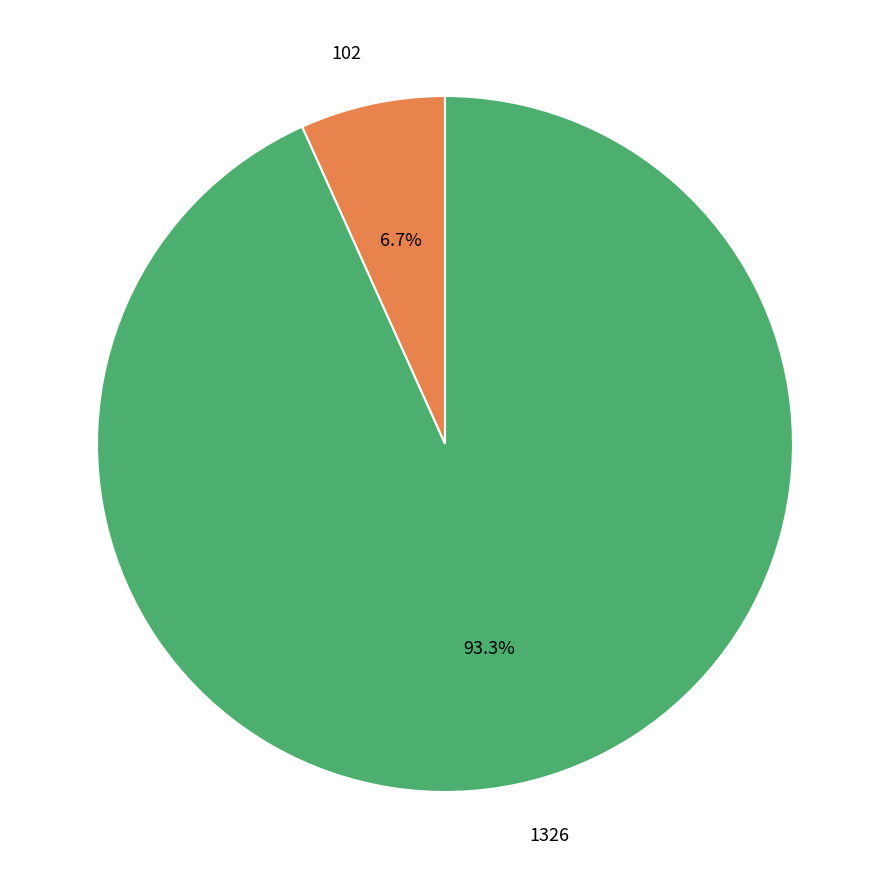

Does any single category account for the majority?

Yes